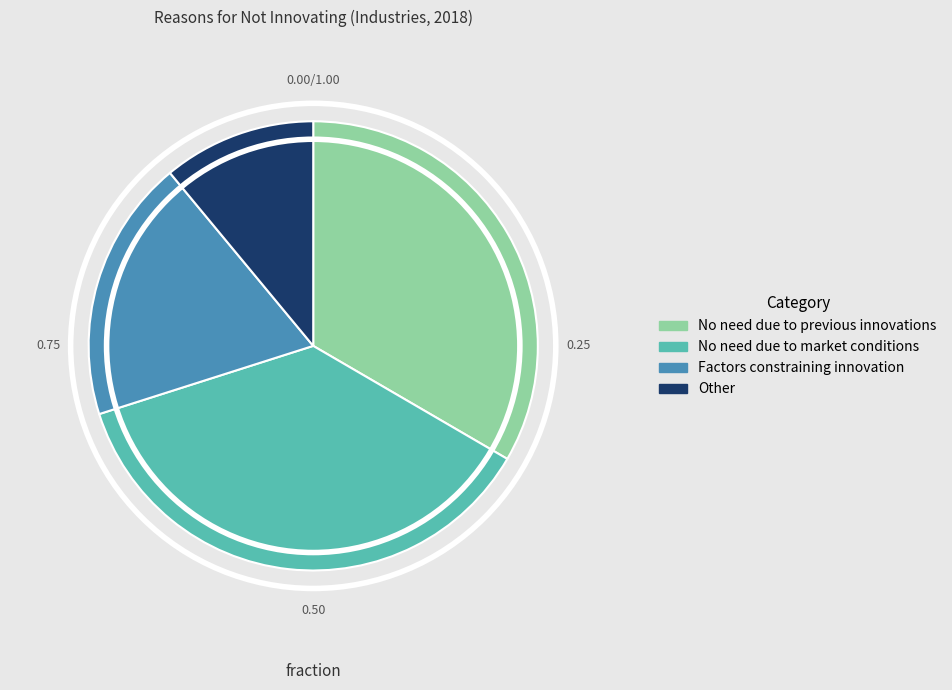

How many segments does this pie chart have?

4